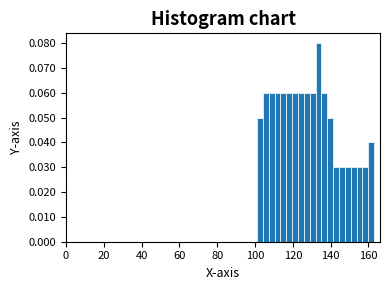

Around what value on the x-axis is the tallest bar? Give the approximate position of its centre, as read against the axis.

134